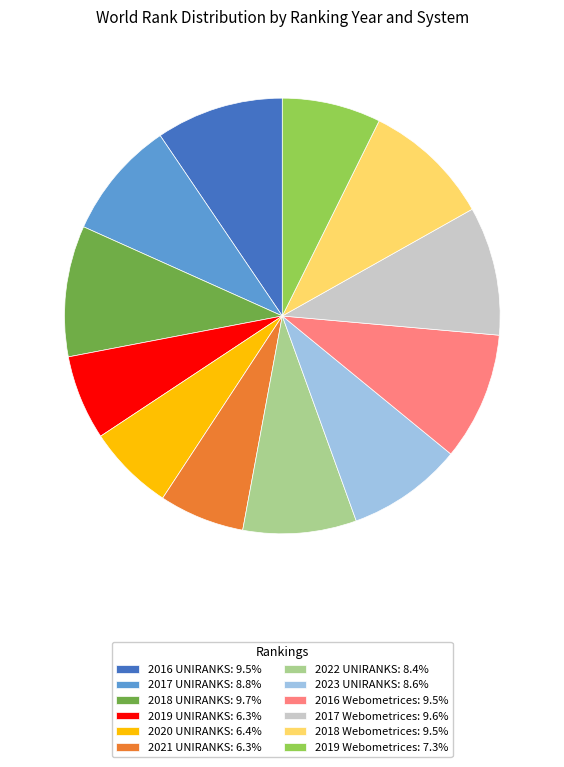

Is there any slice that represents more than half of the pie?

No